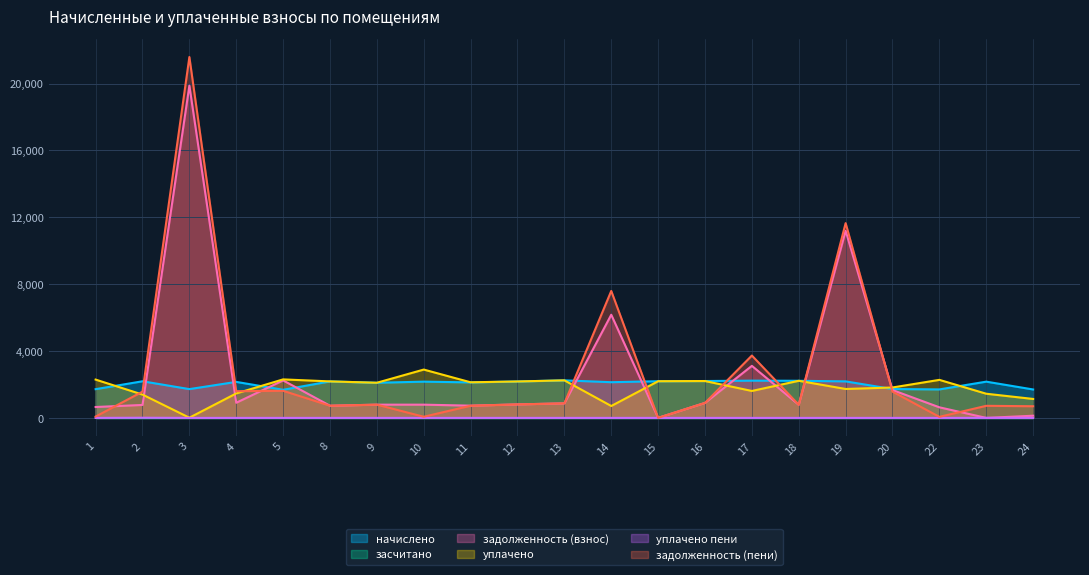

At which category is the sum across all series the highest?

3